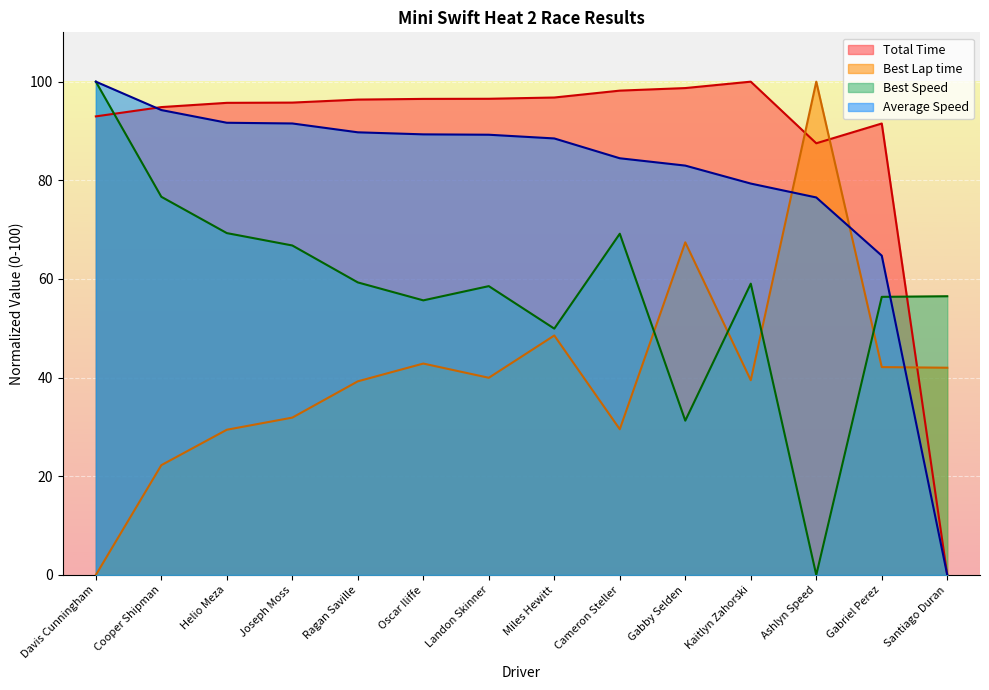

Count the number of categories in the chart.

14